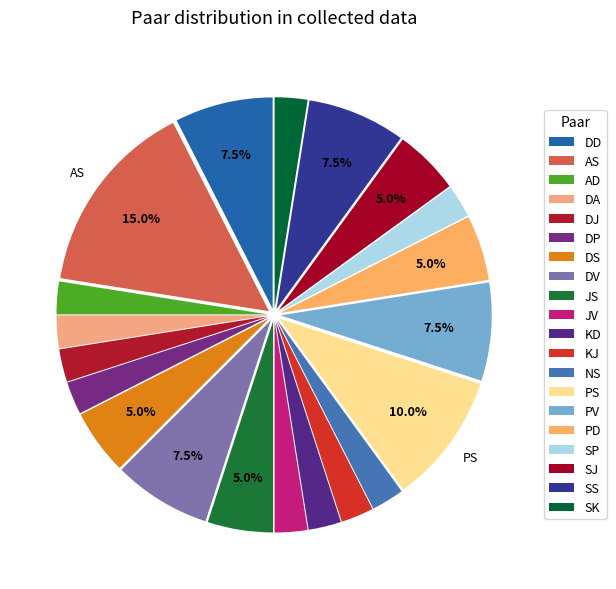

How many slices are in this pie chart?

20